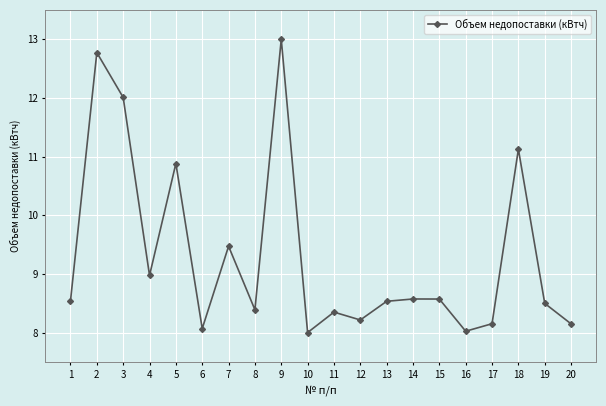

True or false: there are more than 2 points higher than both neighbors.

True